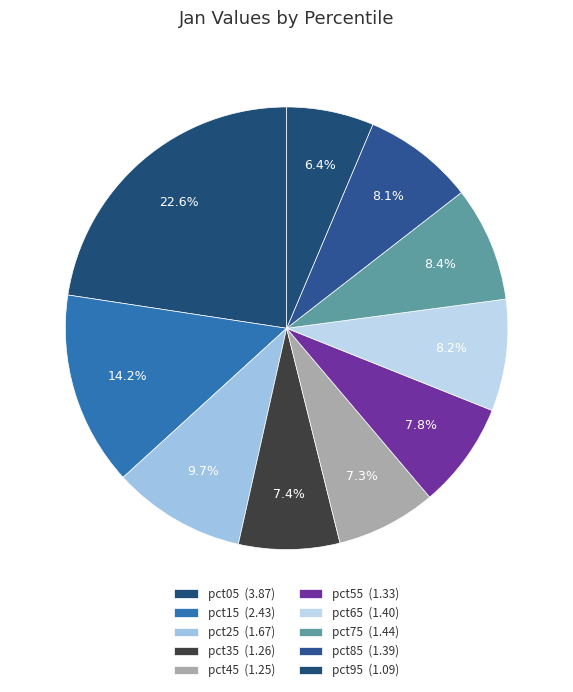

To the nearest percent, what is the average slice percentage?

10%